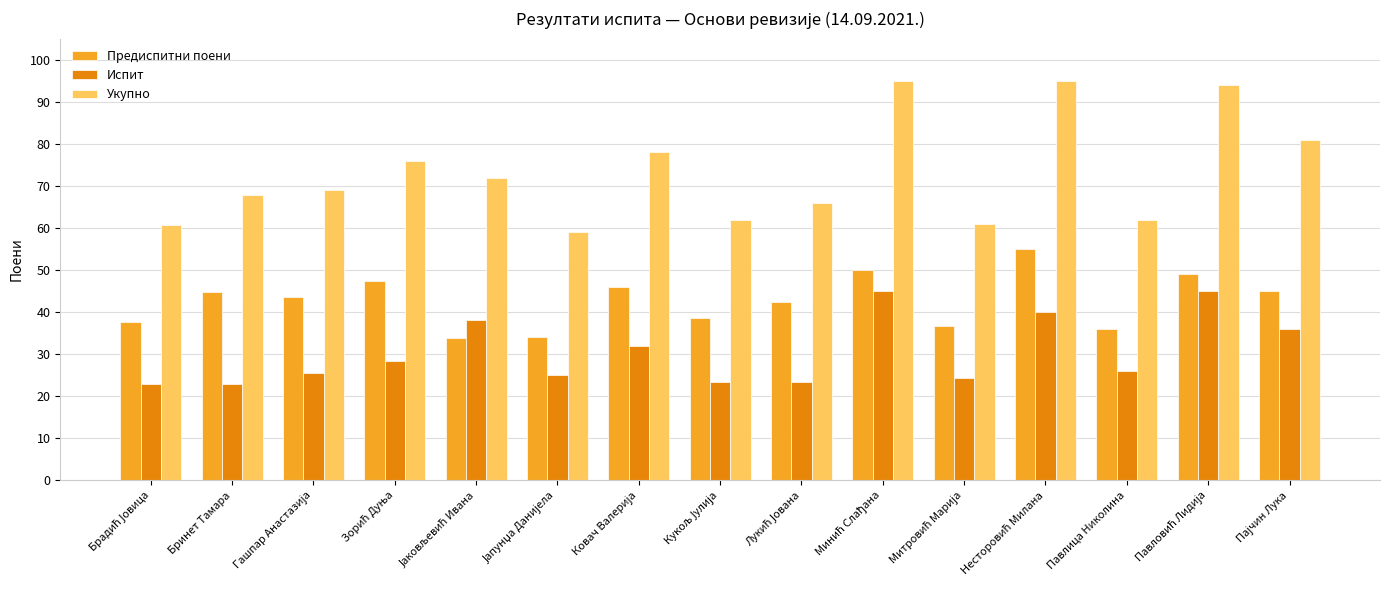

Which series has the largest total across all categories?

Укупно